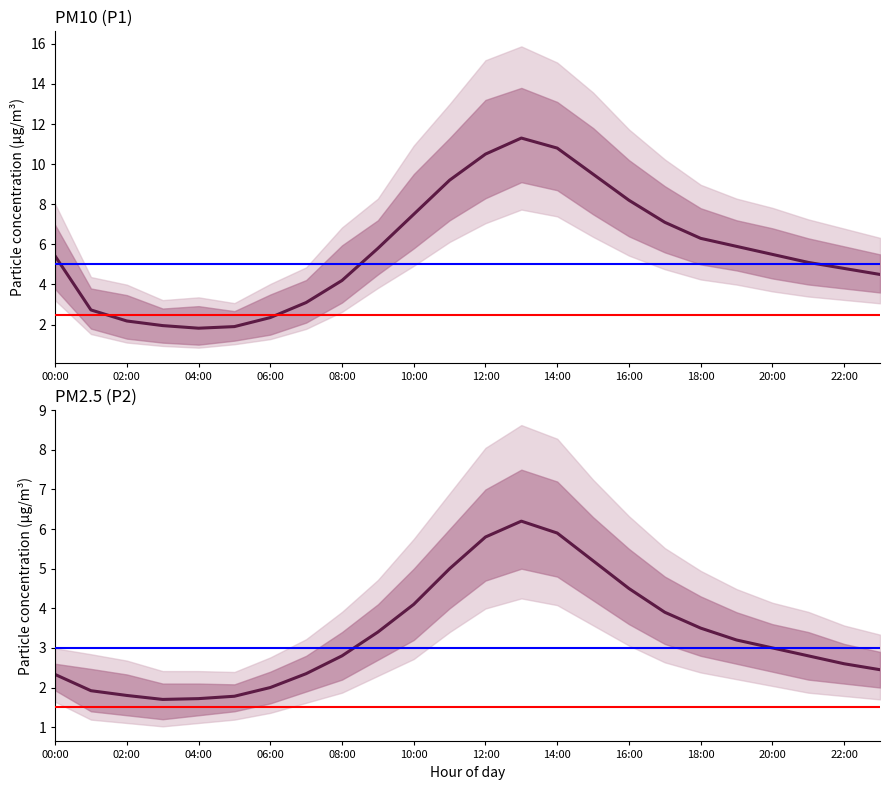

What are all the series names shown in the legend?

P1, P2